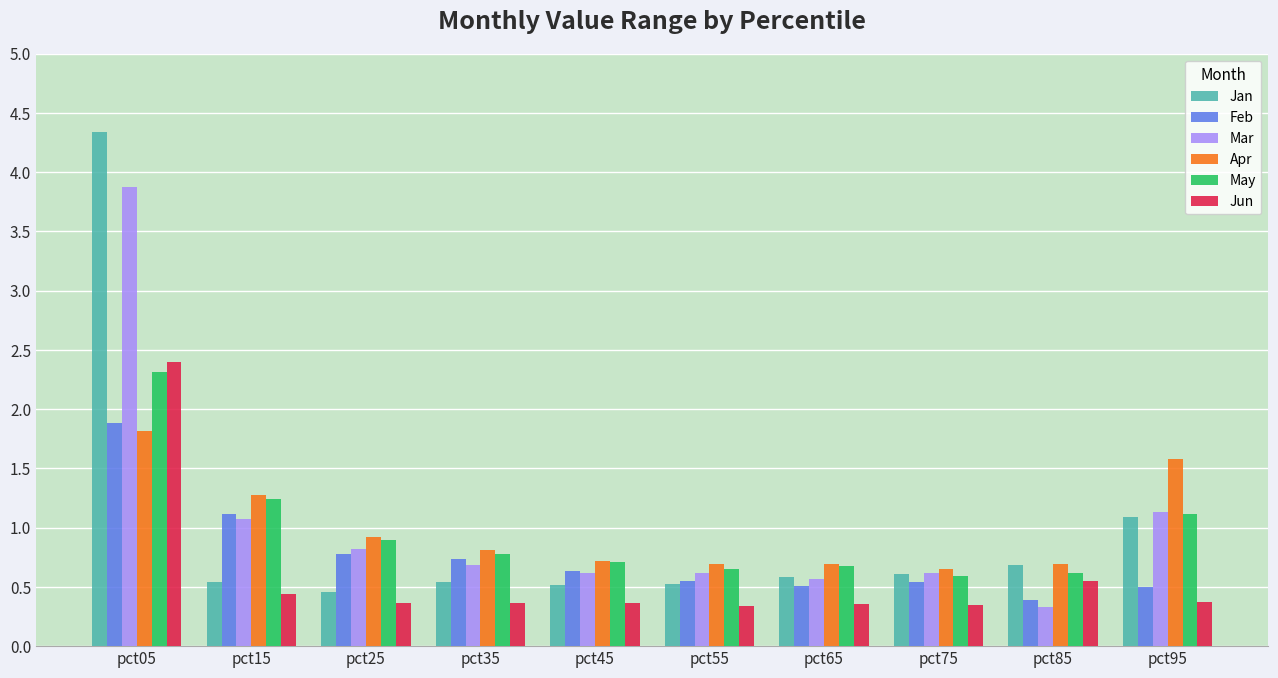

List the series in order of their peak value, lowest first.

Apr, Feb, May, Jun, Mar, Jan